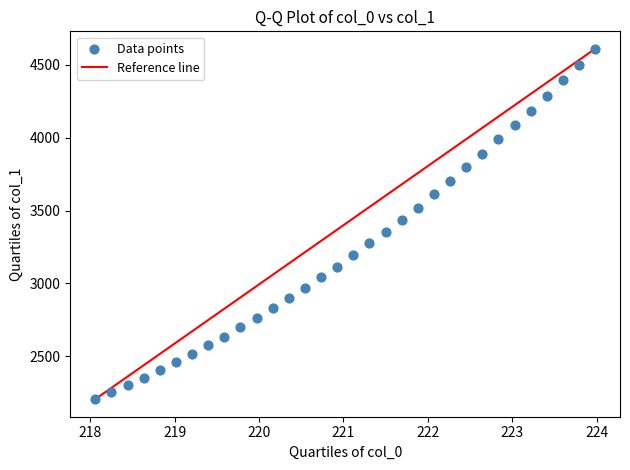

What is the range of Y values (max minus min)?

2403.8